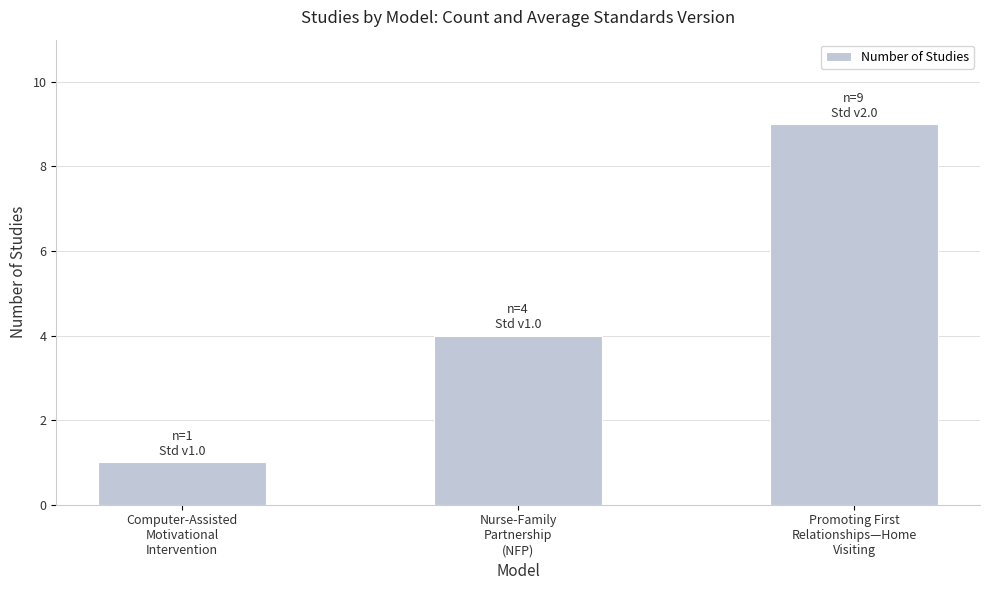

What is the difference between the second highest and minimum values?

3